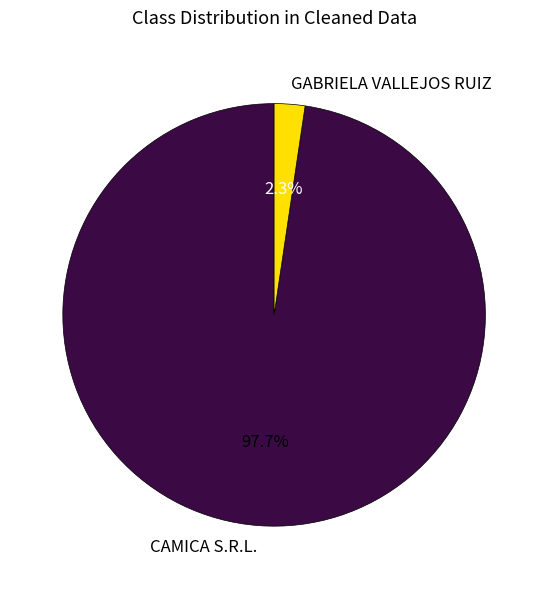

What is the smallest slice in the pie chart?

GABRIELA VALLEJOS RUIZ